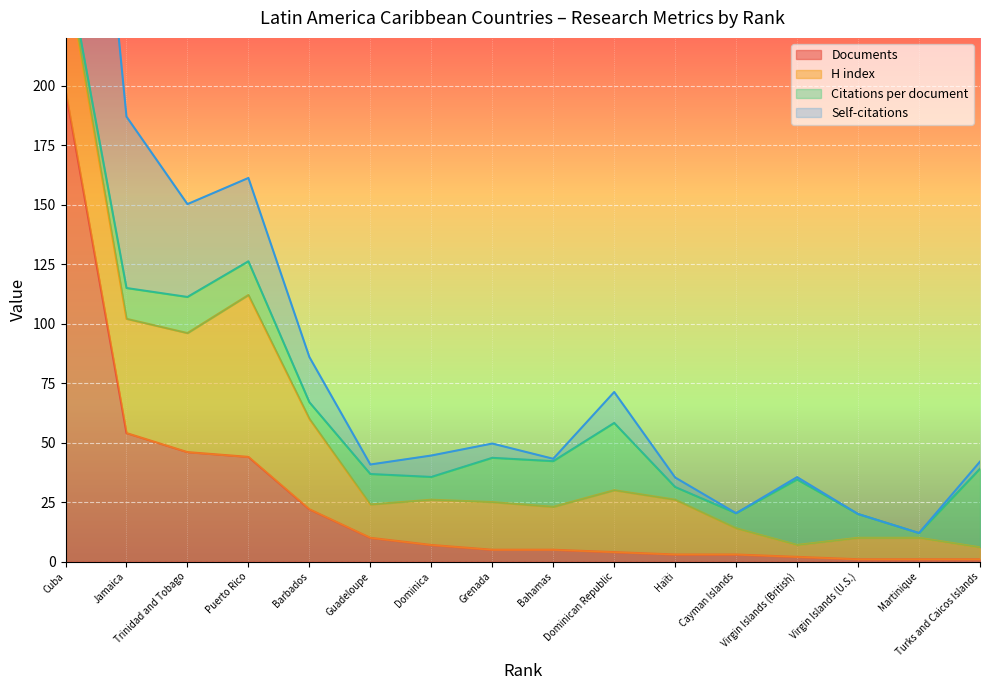

What is the highest value of the Documents series?

198